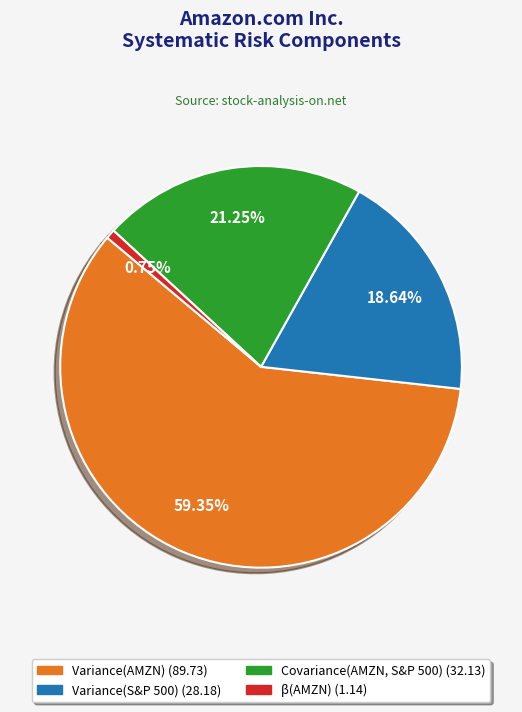

How many segments does this pie chart have?

4